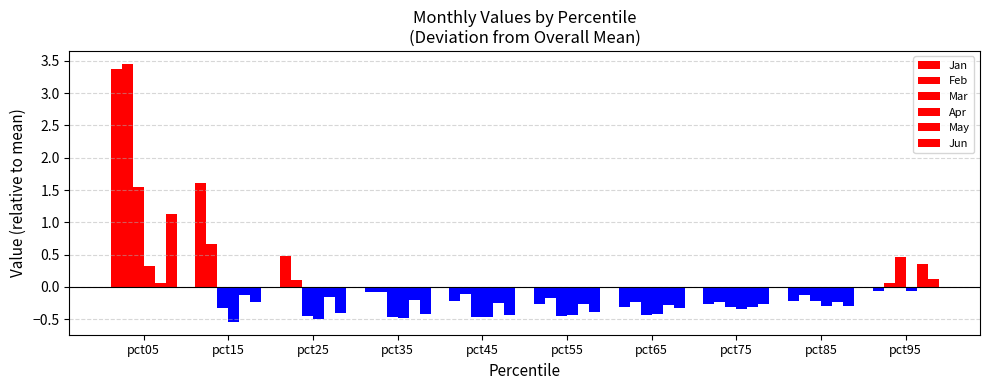

Rank the categories by Jan value from lowest to highest.

pct65, pct75, pct55, pct85, pct45, pct35, pct95, pct25, pct15, pct05